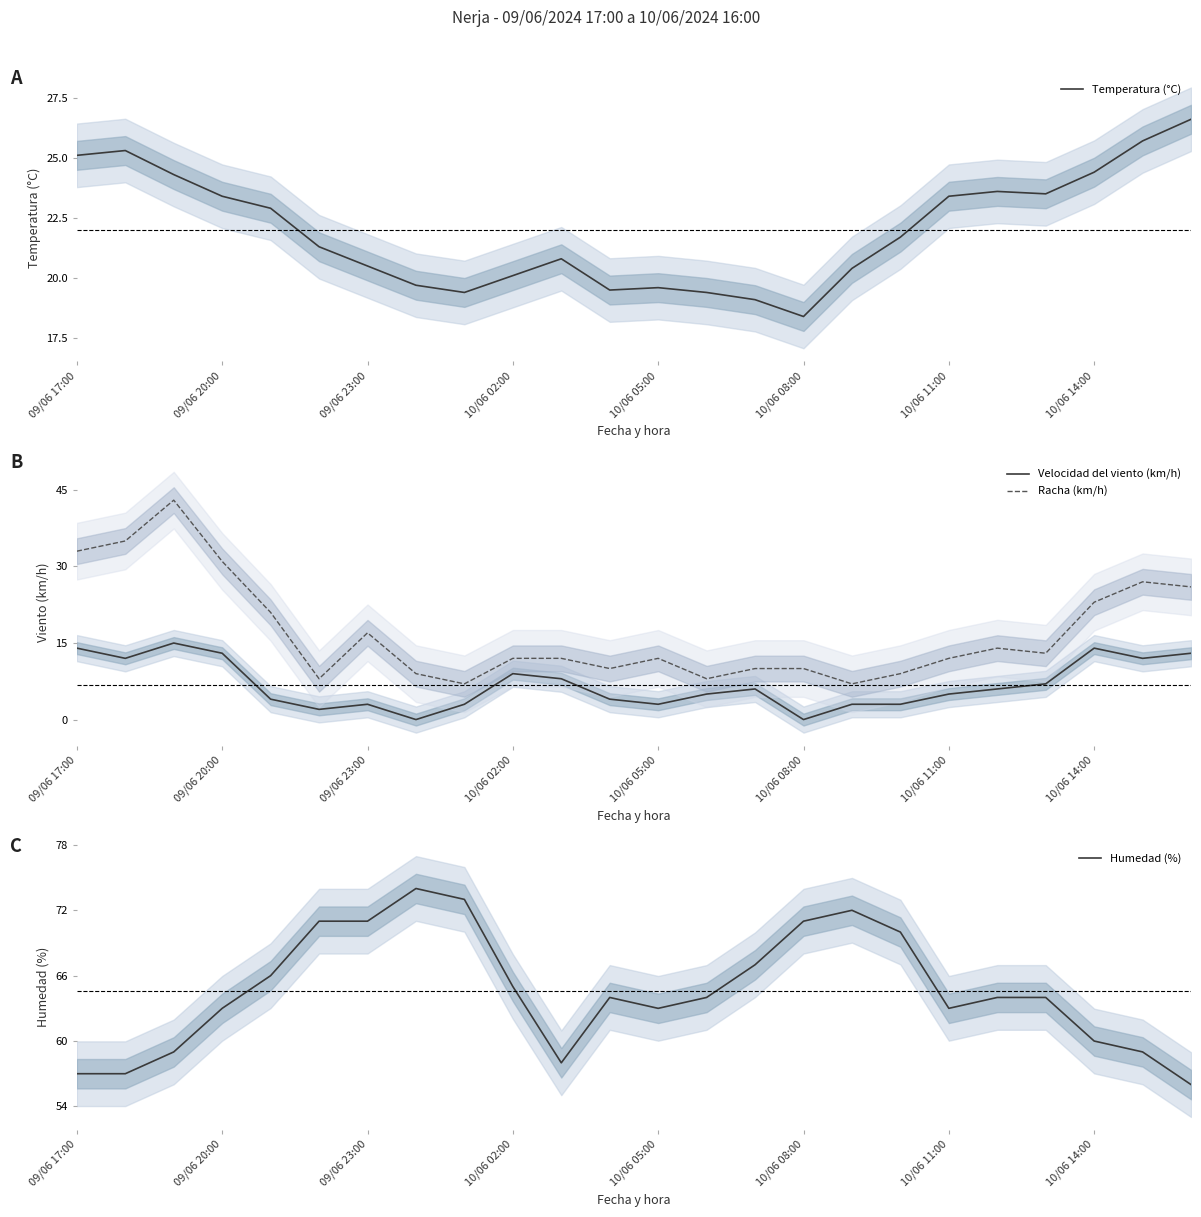

The Racha (km/h) series shows 7.0 at 8. True or false?

True